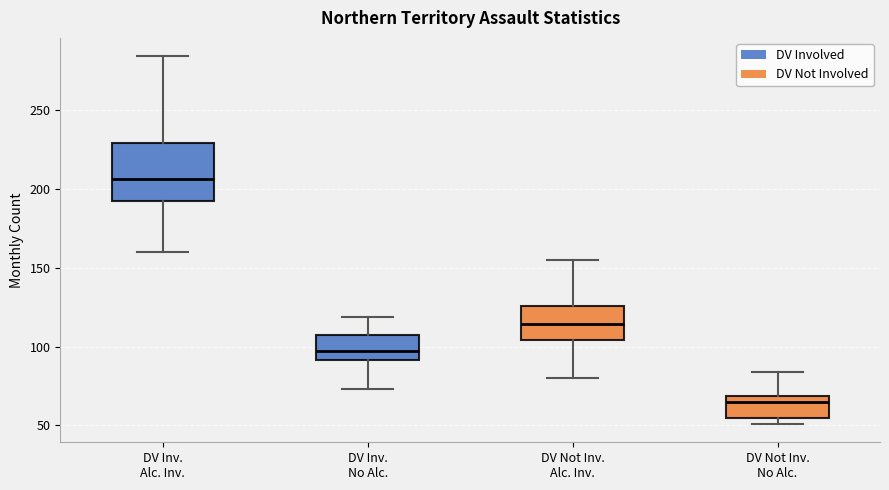

Which box is the tallest, from its lower edge to its upper edge?

DV Inv. Alc. Inv.